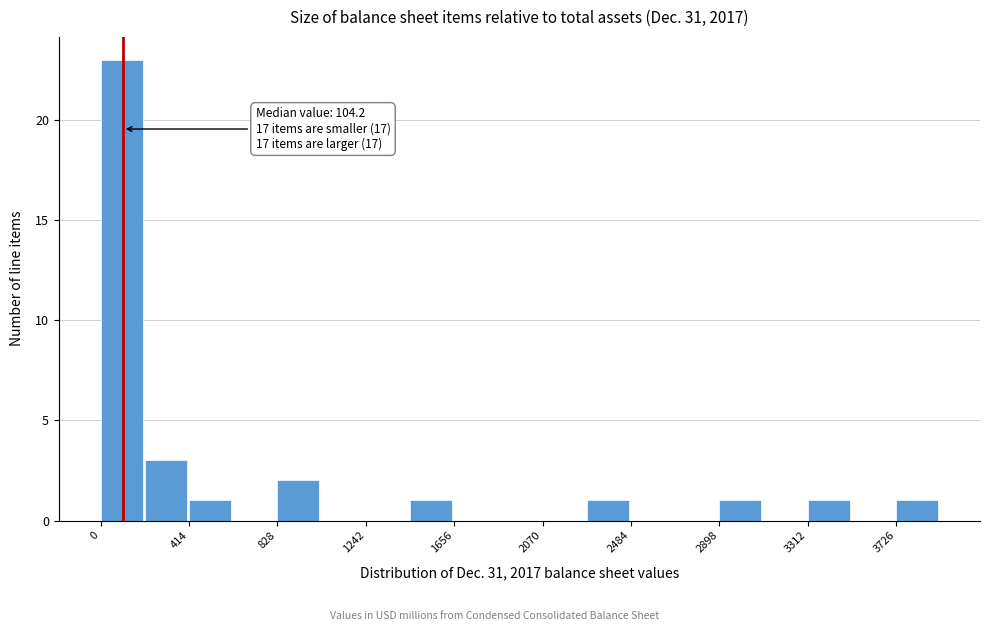

Which range on the x-axis has the tallest bar?

0 to 200